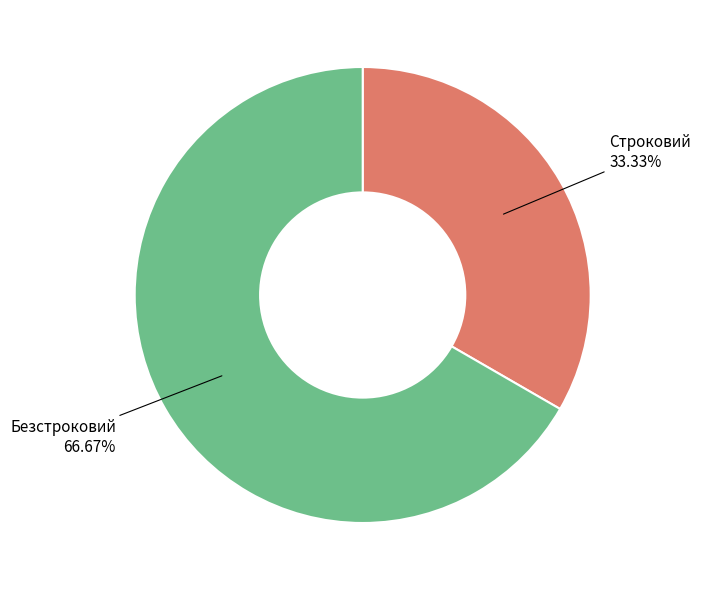

Is there a majority slice in this chart?

Yes